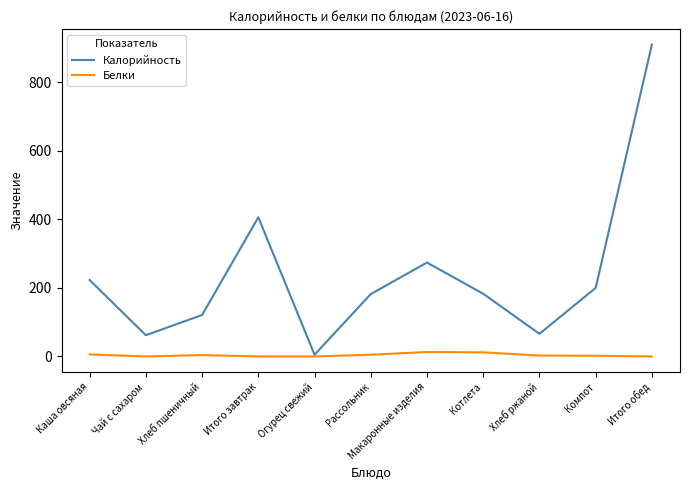

The value of Белки at Огурец свежий is 0.0. True or false?

True